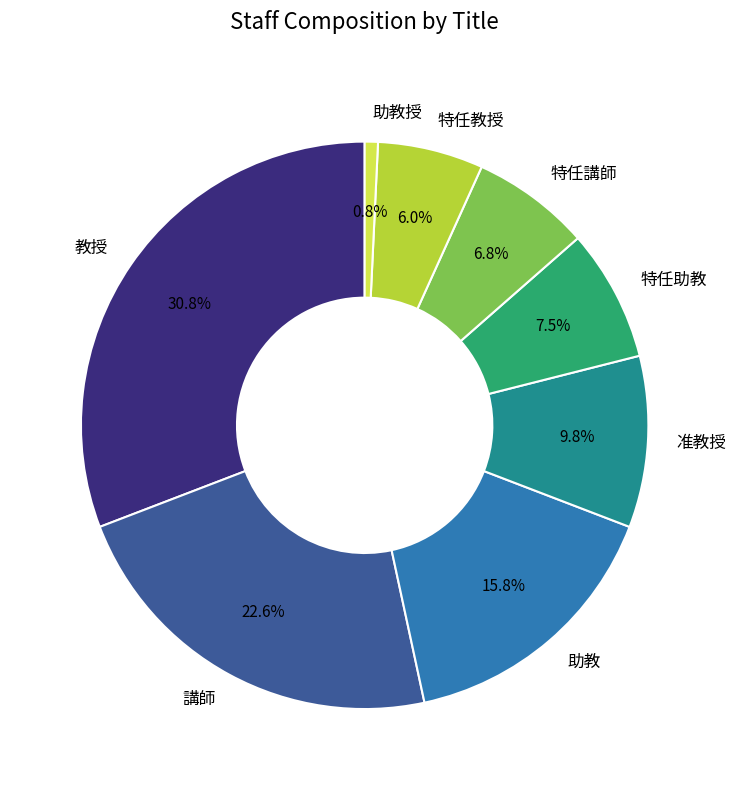

To the nearest percent, what percentage of the pie is 准教授?

10%